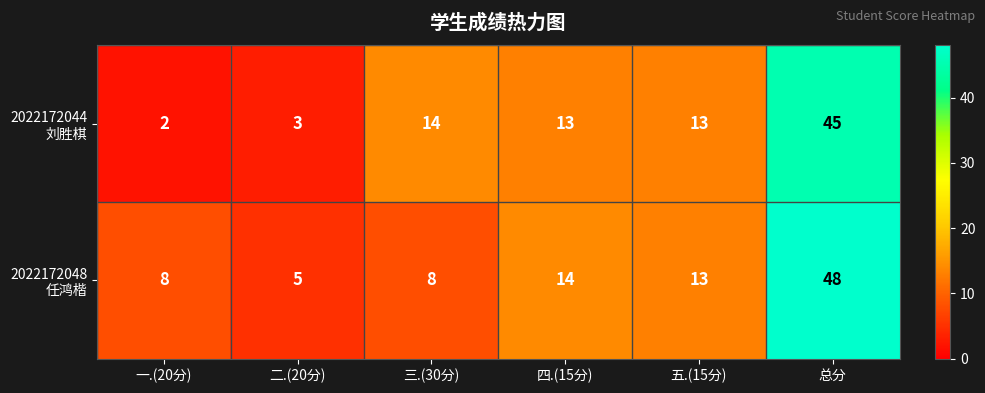

At which category does the chart reach its peak across all series?

总分